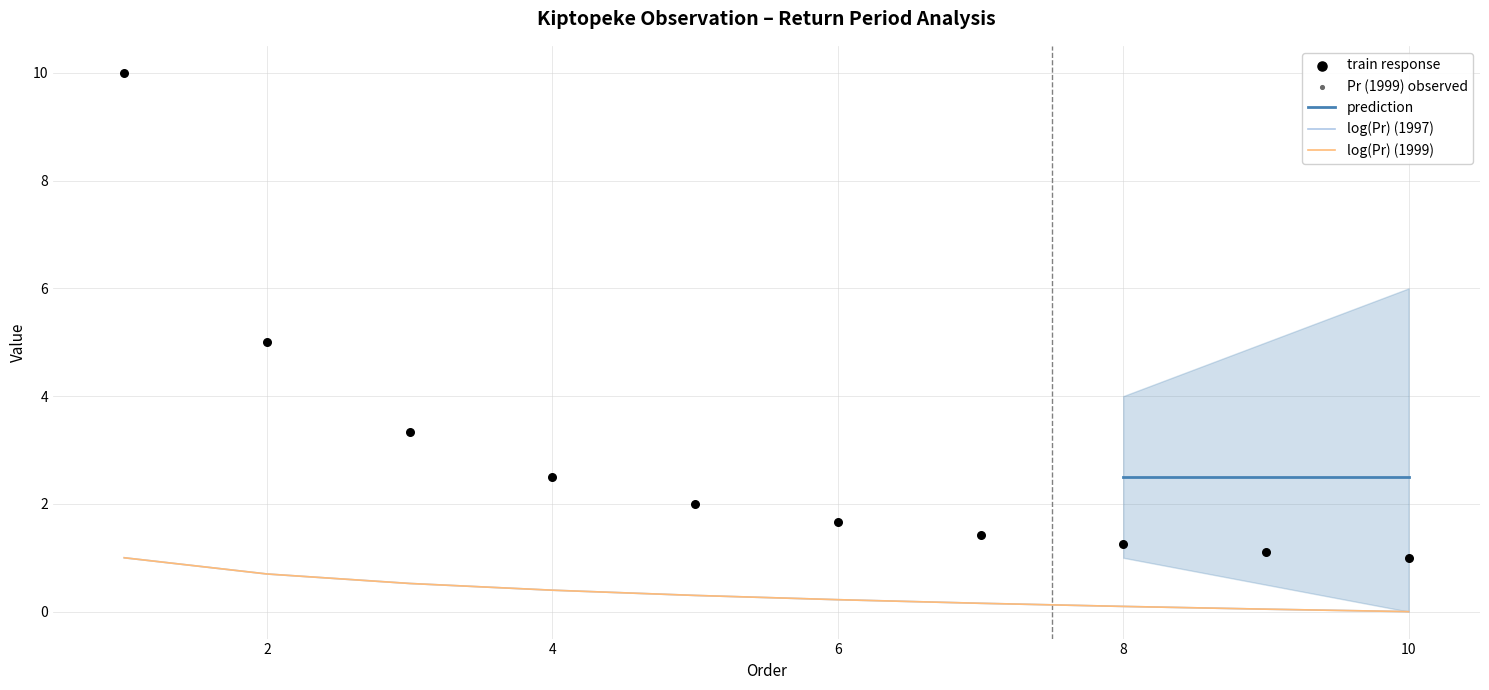

True or false: log(Pr) (1997) has a value of -0.6 at 10.

False